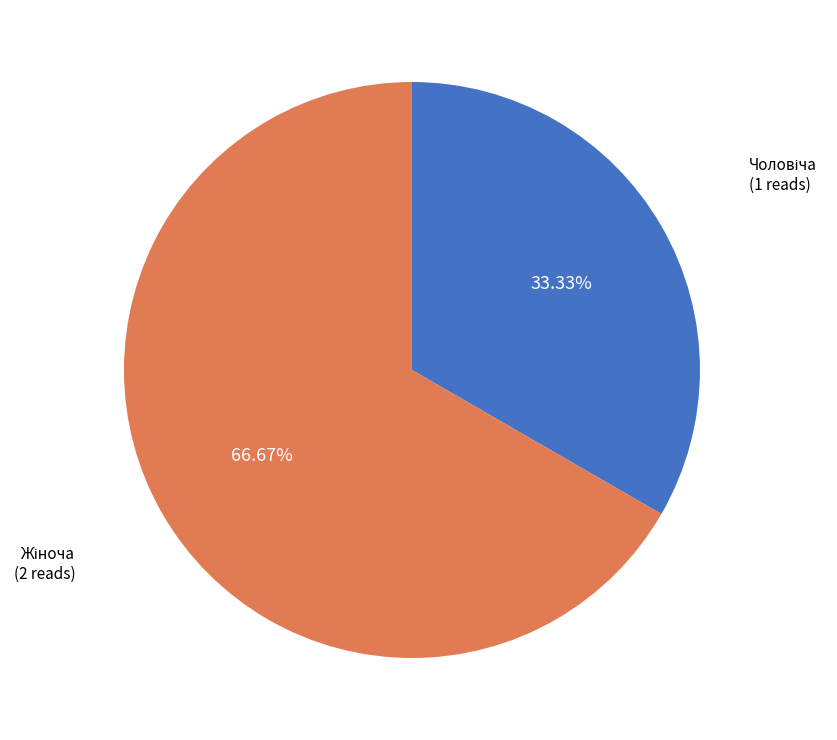

Does any single category account for the majority?

Yes